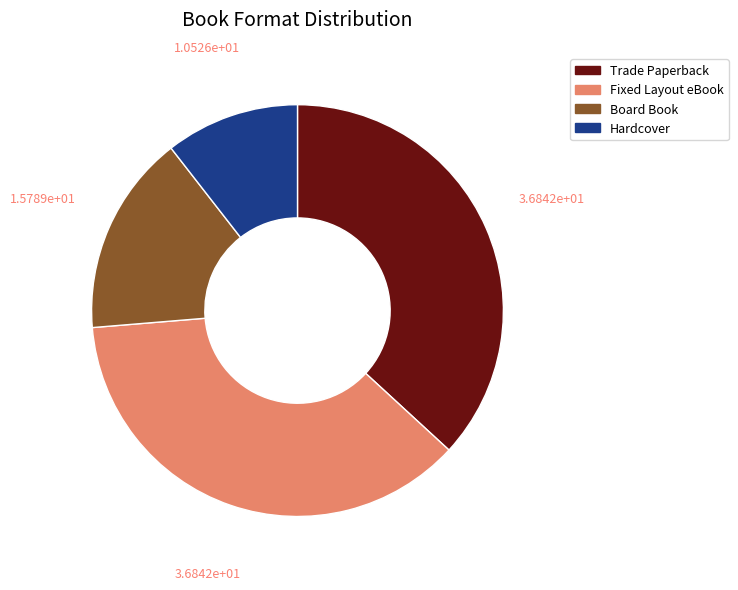

Count the number of slices in the pie.

4